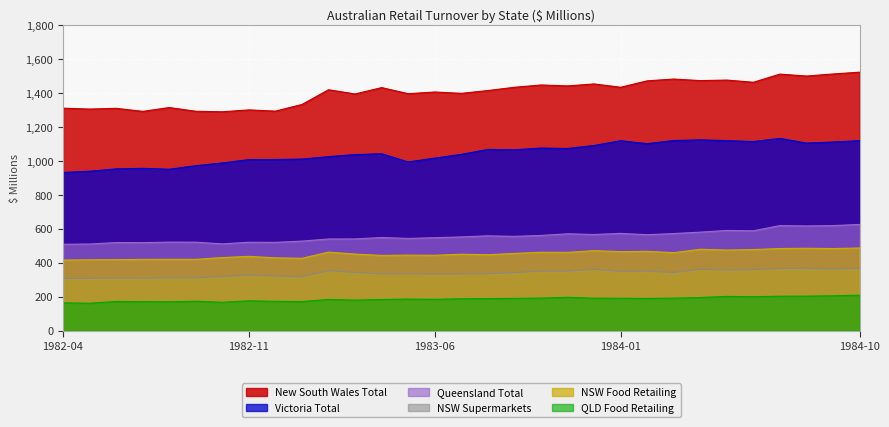

Reading left to right, what are all the values shown in this chart?

New South Wales Total: 1982-04=1310.7	1982-05=1305.4	1982-06=1309.8	1982-07=1291.8	1982-08=1314.4	1982-09=1292.4	1982-10=1289.4	1982-11=1300.5	1982-12=1293.2	1983-01=1332.7	1983-02=1419.2	1983-03=1394.4	1983-04=1431.9	1983-05=1396.0	1983-06=1406.0	1983-07=1398.0	1983-08=1414.6	1983-09=1433.7	1983-10=1447.4	1983-11=1441.9	1983-12=1453.5	1984-01=1433.9	1984-02=1471.8	1984-03=1482.3	1984-04=1473.1	1984-05=1476.3	1984-06=1463.3	1984-07=1511.4	1984-08=1500.0	1984-09=1512.3	1984-10=1522.8
Victoria Total: 1982-04=932.0	1982-05=938.9	1982-06=952.9	1982-07=956.0	1982-08=950.7	1982-09=971.8	1982-10=987.7	1982-11=1007.5	1982-12=1008.1	1983-01=1010.8	1983-02=1024.8	1983-03=1037.3	1983-04=1042.0	1983-05=993.6	1983-06=1016.3	1983-07=1038.5	1983-08=1067.5	1983-09=1065.1	1983-10=1075.7	1983-11=1073.0	1983-12=1090.6	1984-01=1119.0	1984-02=1101.5	1984-03=1119.9	1984-04=1123.9	1984-05=1119.4	1984-06=1113.8	1984-07=1132.8	1984-08=1105.0	1984-09=1111.0	1984-10=1119.4
Queensland Total: 1982-04=508.6	1982-05=510.1	1982-06=518.6	1982-07=518.1	1982-08=521.4	1982-09=521.0	1982-10=510.9	1982-11=520.6	1982-12=519.9	1983-01=527.3	1983-02=539.7	1983-03=540.0	1983-04=548.5	1983-05=542.9	1983-06=547.3	1983-07=551.9	1983-08=558.4	1983-09=555.1	1983-10=560.6	1983-11=570.3	1983-12=566.3	1984-01=572.8	1984-02=564.9	1984-03=571.8	1984-04=580.1	1984-05=590.0	1984-06=588.0	1984-07=618.8	1984-08=616.5	1984-09=618.7	1984-10=625.5
NSW Supermarkets: 1982-04=307.1	1982-05=307.4	1982-06=308.9	1982-07=309.3	1982-08=310.6	1982-09=310.3	1982-10=319.1	1982-11=326.7	1982-12=321.9	1983-01=317.7	1983-02=352.9	1983-03=342.4	1983-04=333.4	1983-05=335.2	1983-06=332.1	1983-07=333.7	1983-08=334.9	1983-09=341.6	1983-10=350.2	1983-11=350.1	1983-12=360.9	1984-01=349.0	1984-02=350.4	1984-03=342.0	1984-04=361.2	1984-05=356.8	1984-06=358.9	1984-07=366.2	1984-08=366.8	1984-09=363.5	1984-10=367.2
NSW Food Retailing: 1982-04=415.6	1982-05=417.2	1982-06=418.0	1982-07=419.6	1982-08=420.0	1982-09=420.0	1982-10=430.3	1982-11=437.5	1982-12=428.7	1983-01=426.0	1983-02=462.7	1983-03=450.9	1983-04=443.0	1983-05=444.7	1983-06=443.7	1983-07=450.1	1983-08=447.2	1983-09=454.8	1983-10=461.5	1983-11=461.1	1983-12=471.0	1984-01=465.4	1984-02=467.2	1984-03=459.0	1984-04=479.3	1984-05=474.5	1984-06=477.4	1984-07=483.6	1984-08=485.1	1984-09=483.4	1984-10=486.8
QLD Food Retailing: 1982-04=163.5	1982-05=161.1	1982-06=171.6	1982-07=170.5	1982-08=169.7	1982-09=172.8	1982-10=166.9	1982-11=175.5	1982-12=172.2	1983-01=170.9	1983-02=183.4	1983-03=179.6	1983-04=183.0	1983-05=185.7	1983-06=184.2	1983-07=187.4	1983-08=188.4	1983-09=189.8	1983-10=191.5	1983-11=196.0	1983-12=190.8	1984-01=190.6	1984-02=189.3	1984-03=191.1	1984-04=194.8	1984-05=201.4	1984-06=199.5	1984-07=202.5	1984-08=202.9	1984-09=205.0	1984-10=208.7